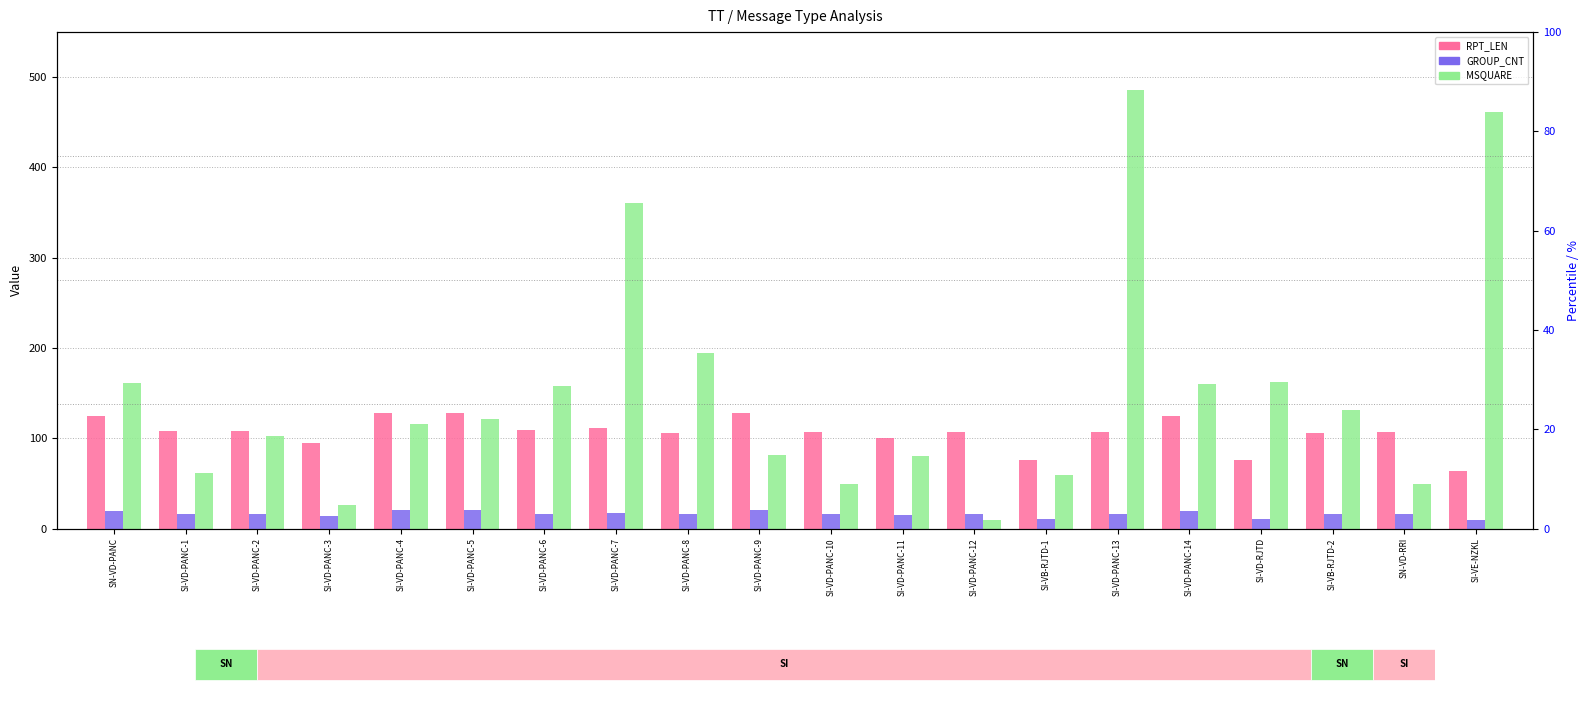

Which series has the largest range (max minus min)?

MSQUARE